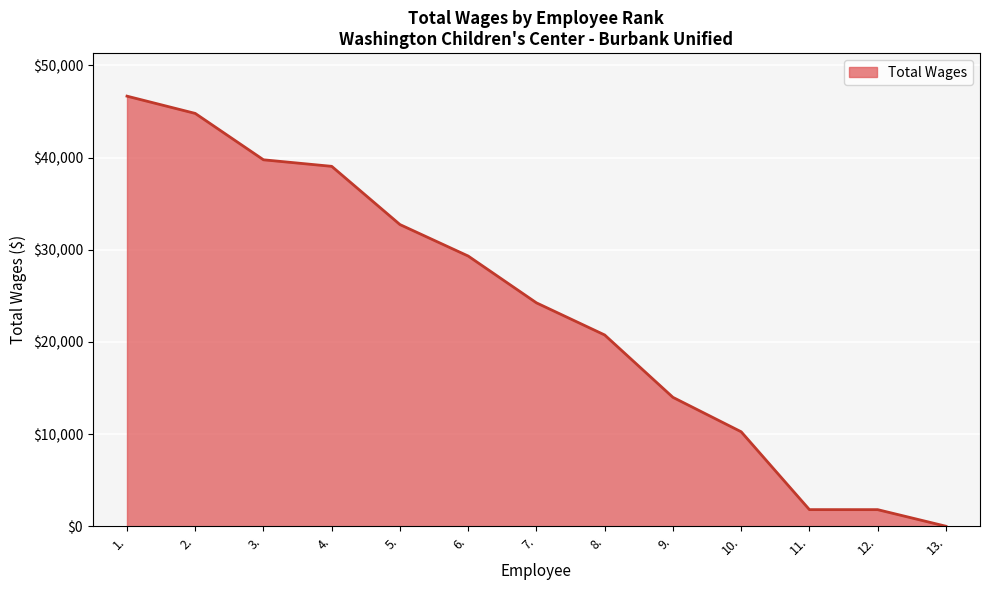

What is the change in value from 7. to 12.?

-22435